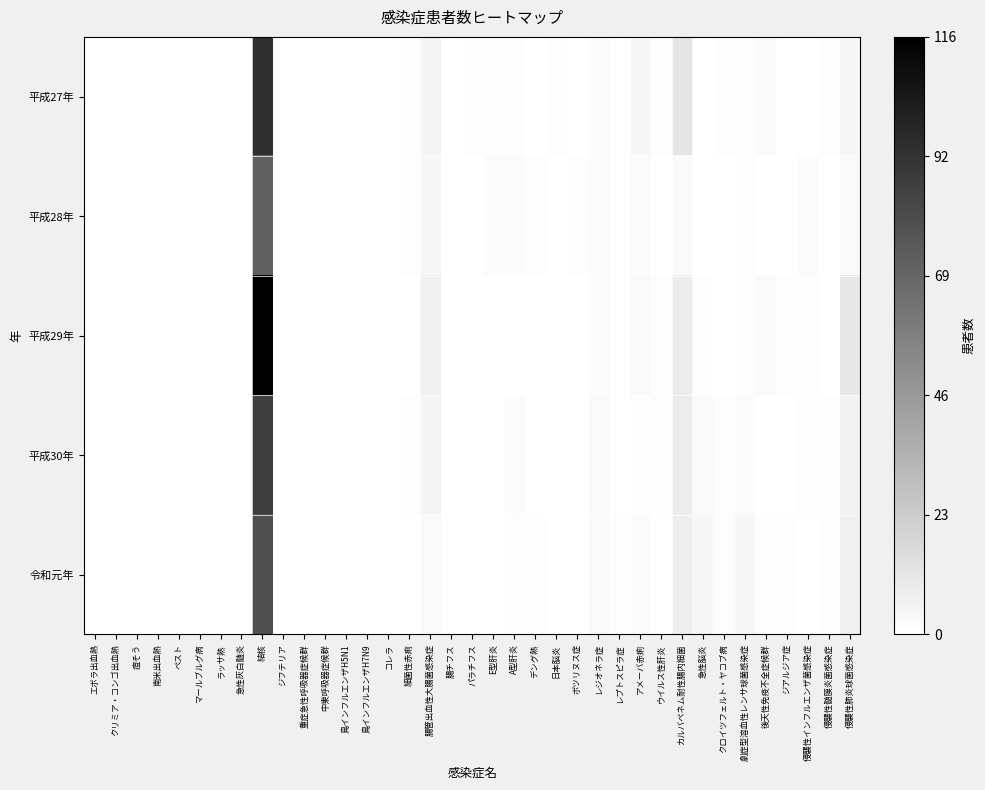

Count the number of categories in the chart.

37